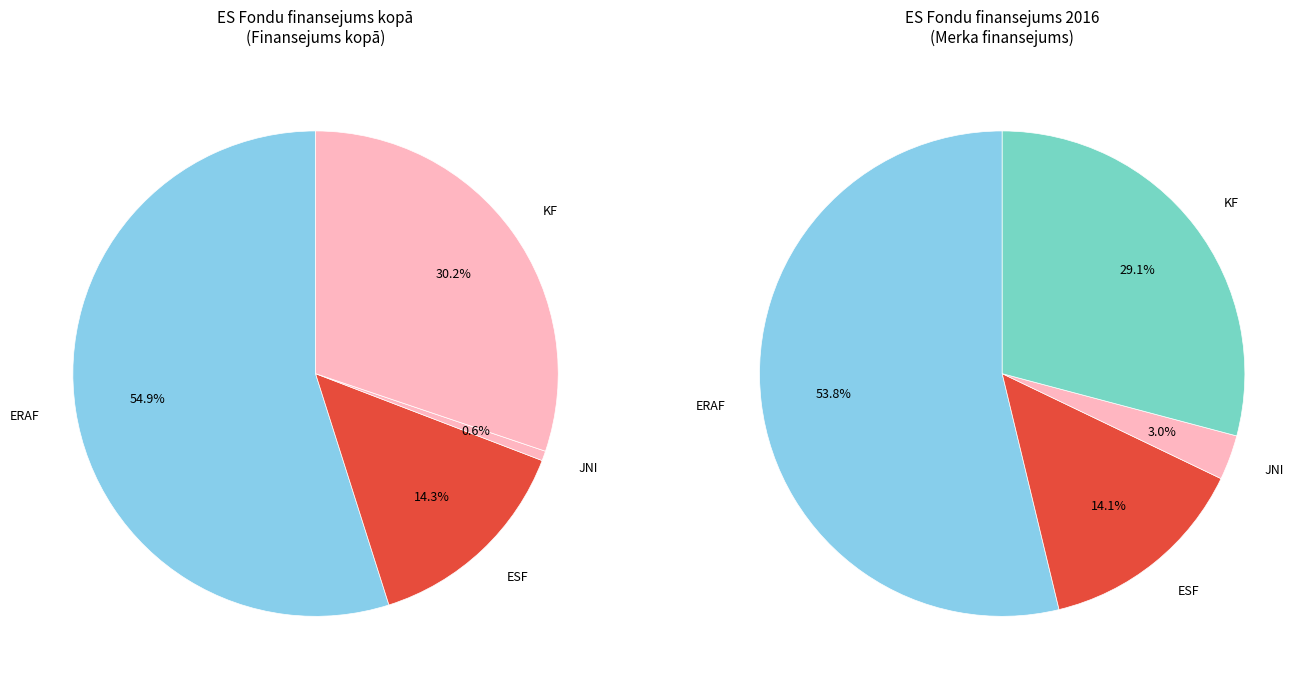

How many slices are in this pie chart?

4